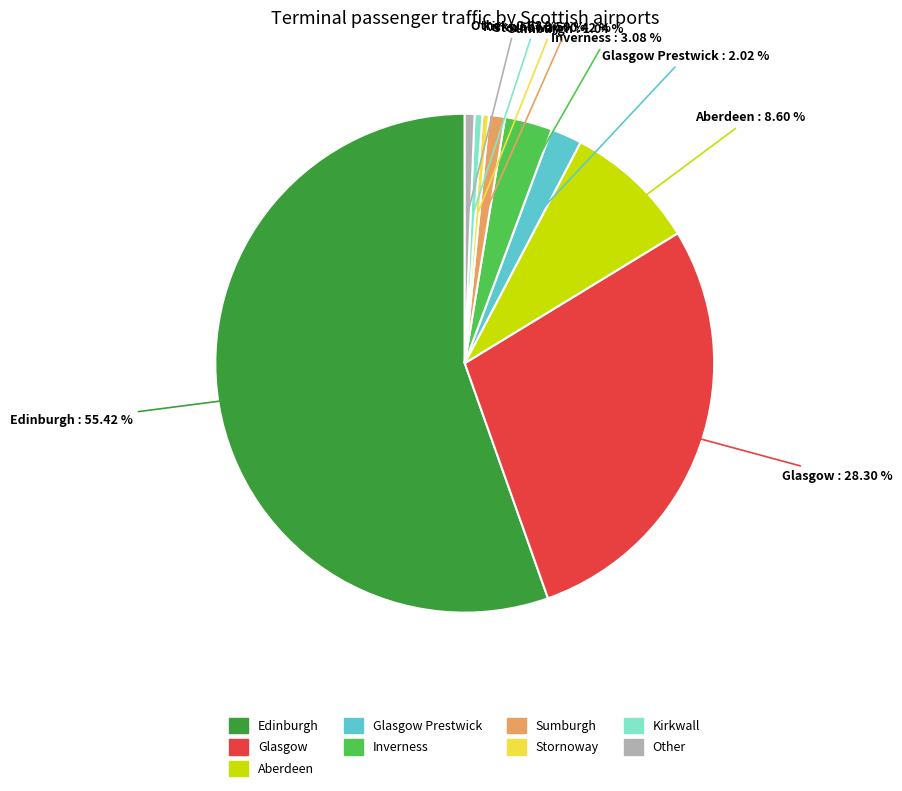

To the nearest percent, what is the difference between the Glasgow Prestwick and Aberdeen slice percentages?

7%